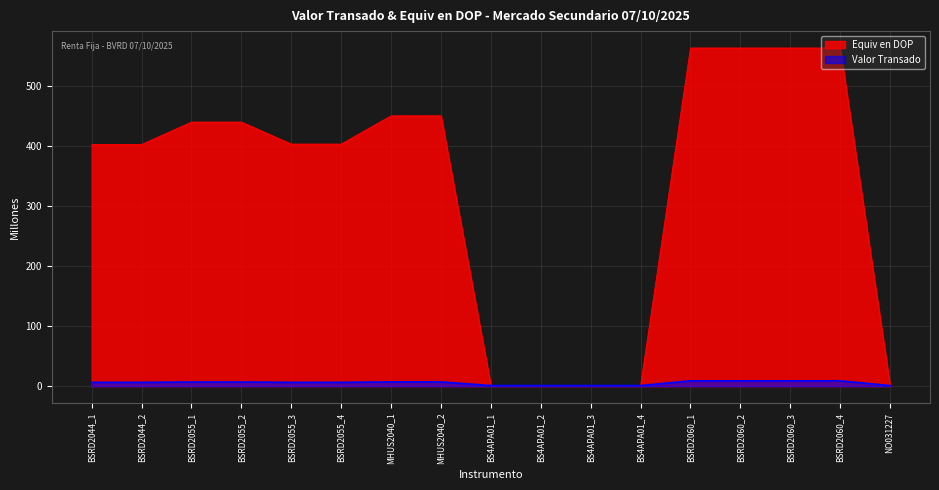

What is the total value across all series at BSRD2060_2?

571.6